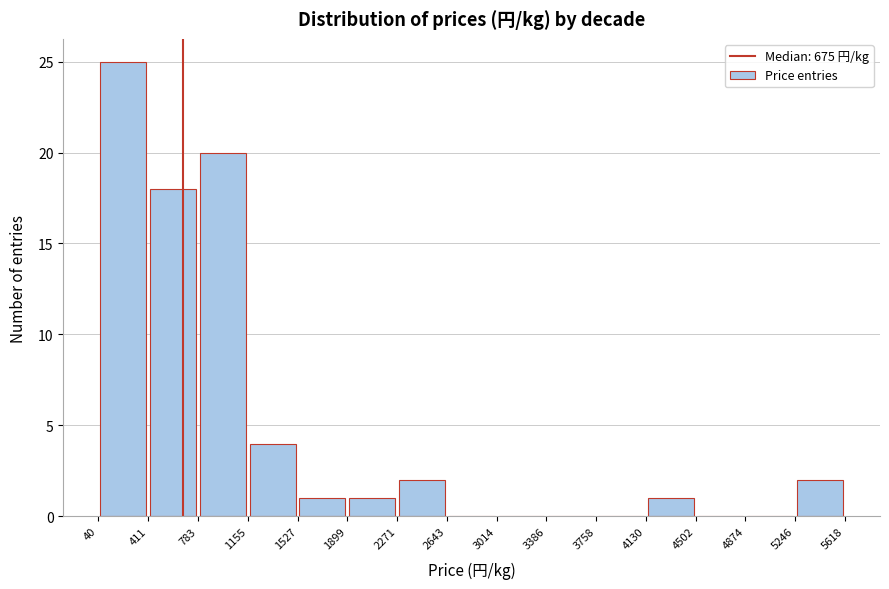

Over which range of the x-axis is the bar tallest?

40 to 411